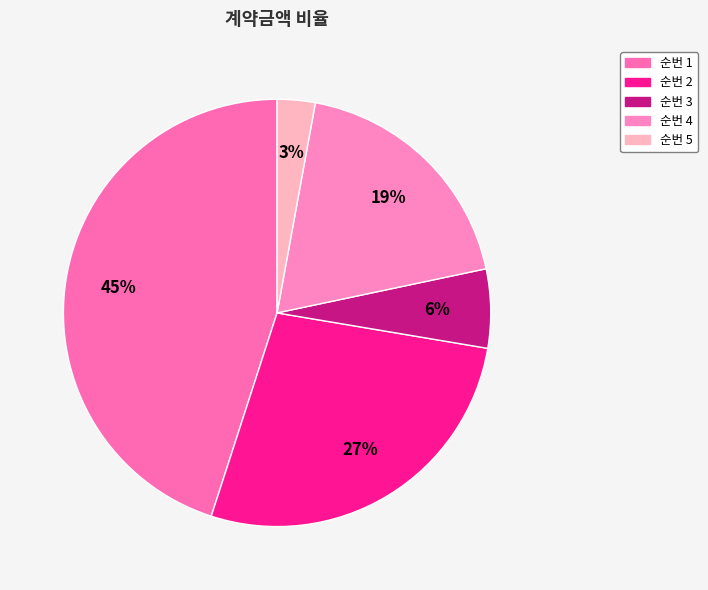

Which category has the biggest portion of the pie?

1